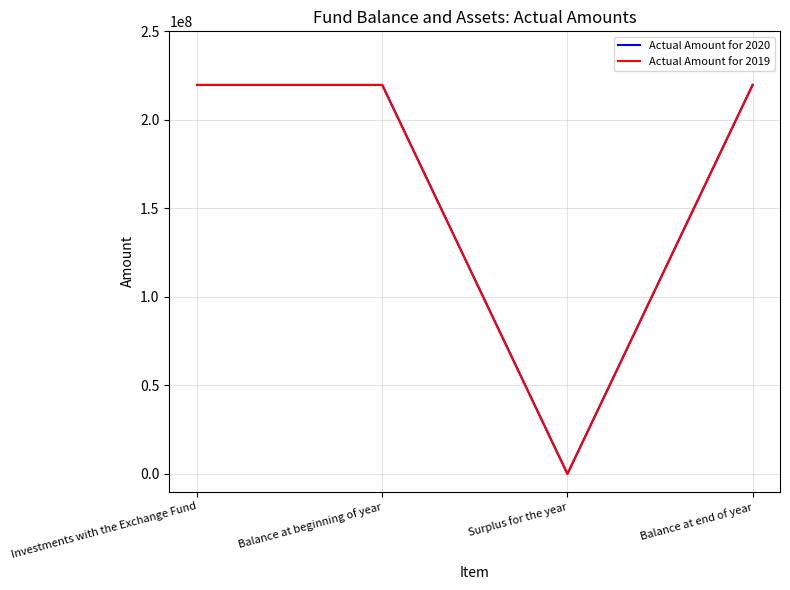

Between Surplus for the year and Investments with the Exchange Fund, which is larger?

Investments with the Exchange Fund